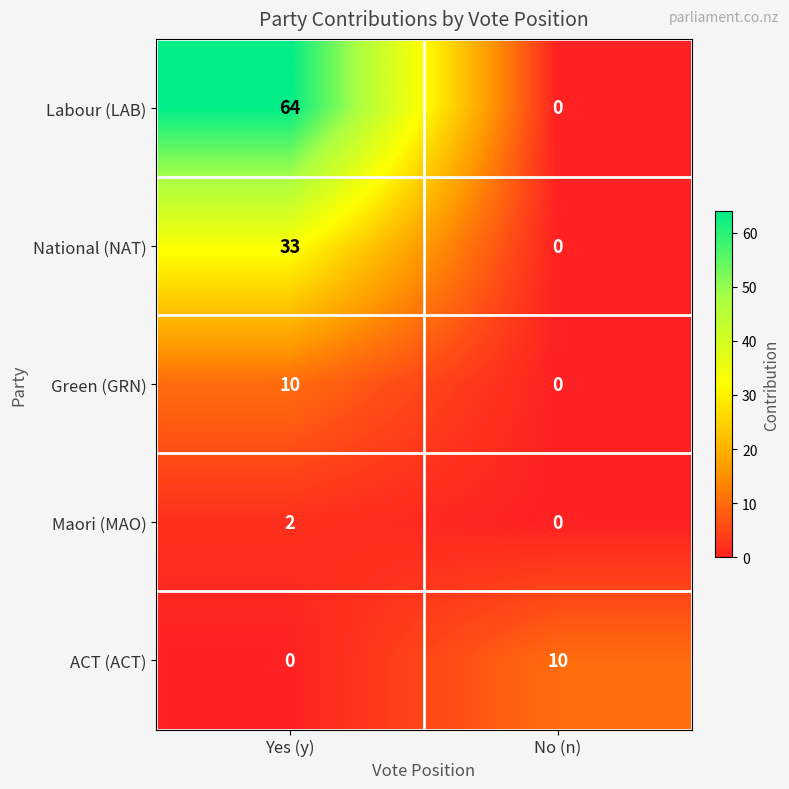

Which series changed the most between Yes (y) and No (n)?

Labour (LAB)